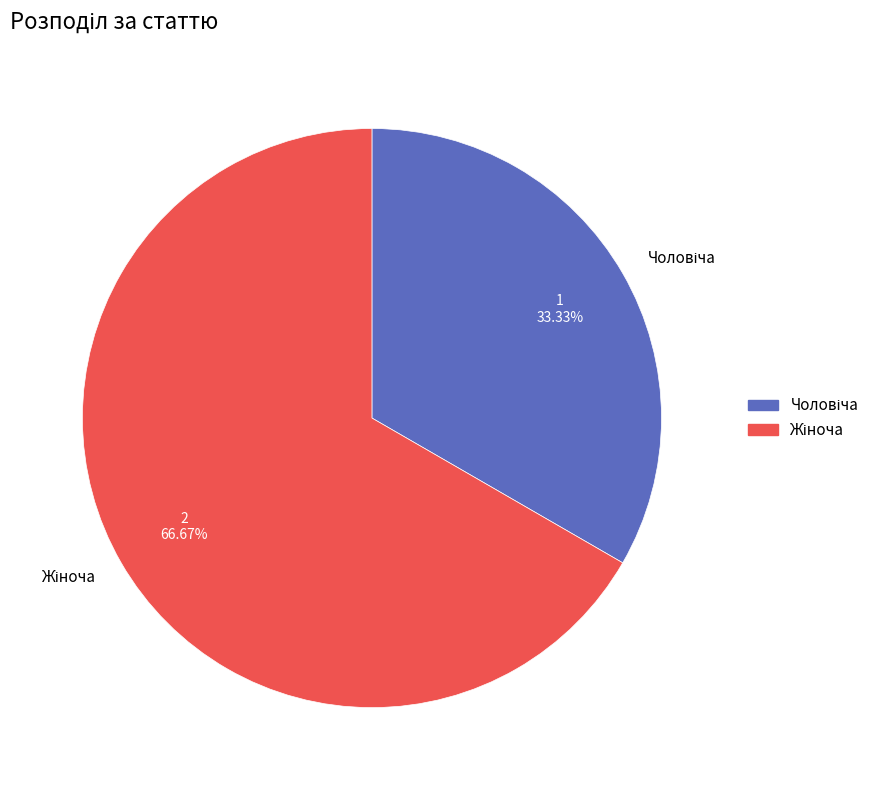

Is there any slice that represents more than half of the pie?

Yes